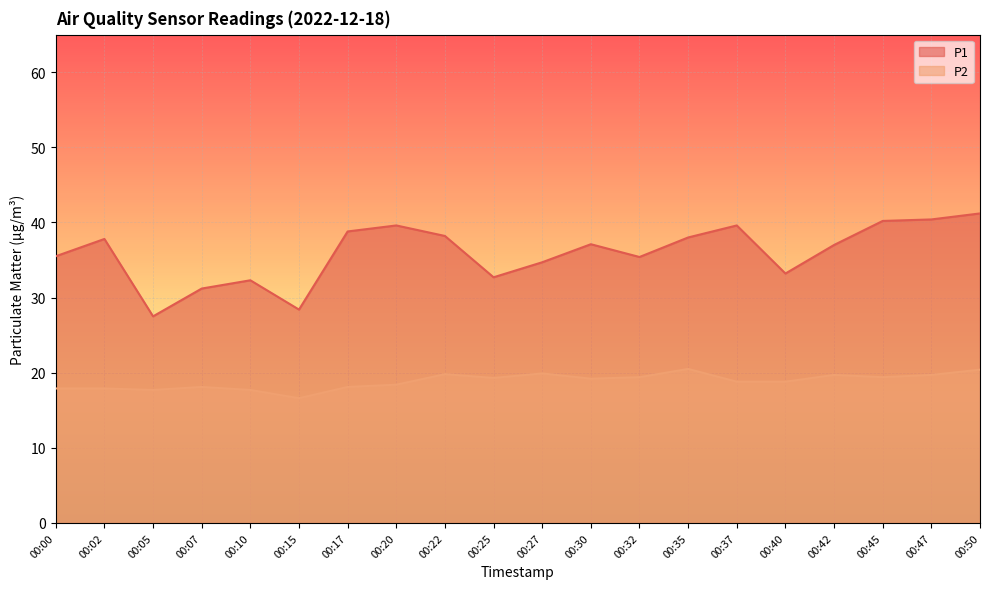

What are all the series names shown in the legend?

P1, P2